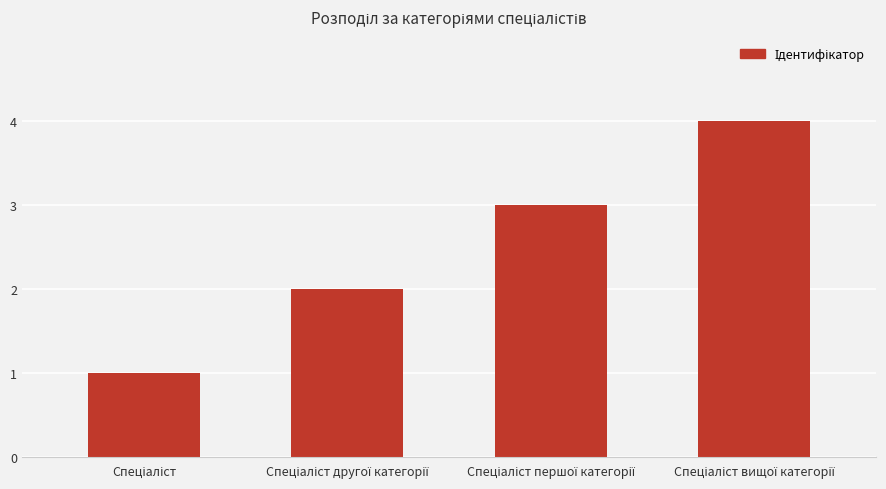

What is the difference between the maximum and minimum values?

3